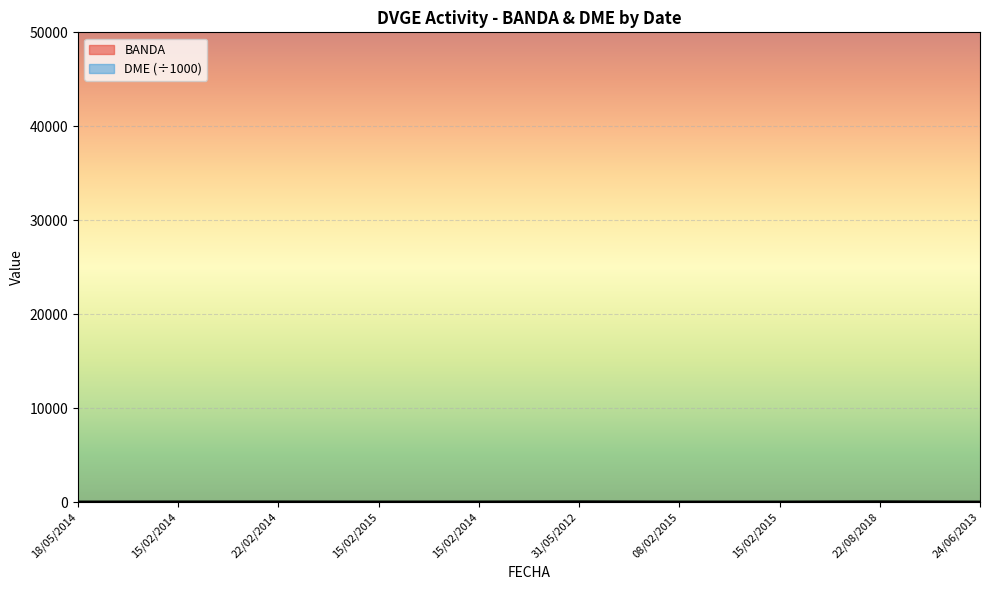

What is the label of the 7th point from the right?

15/02/2015